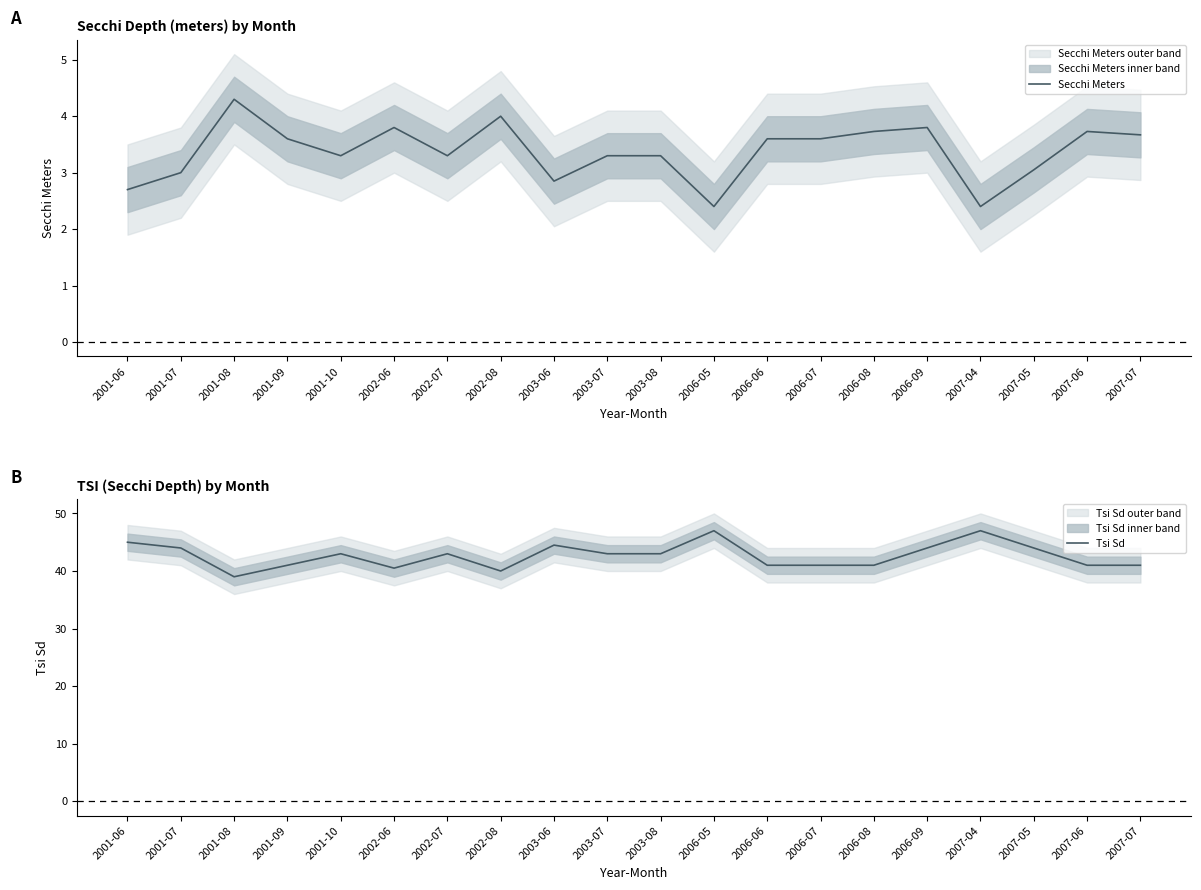

Is it true that Secchi Meters equals 2.4 at 2006-05?

True